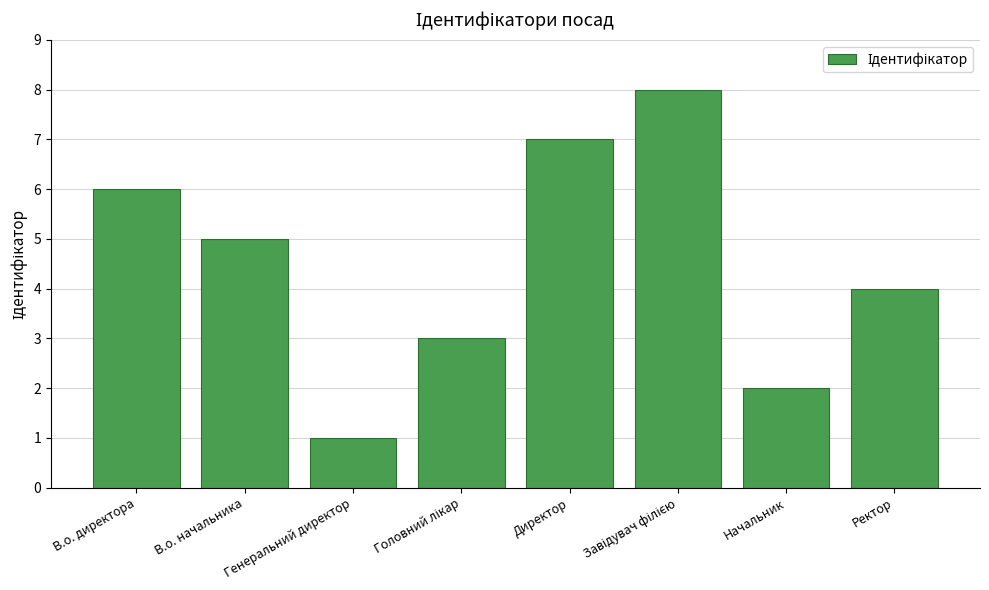

What is the value of the 7th bar from the left?

2